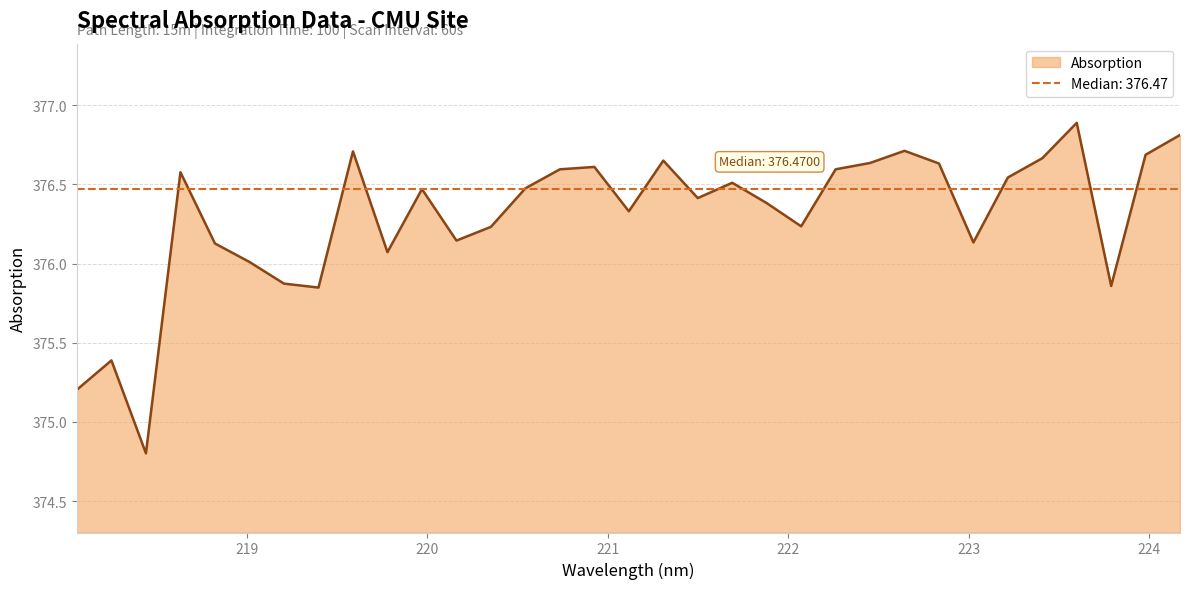

What is the average value?

376.3